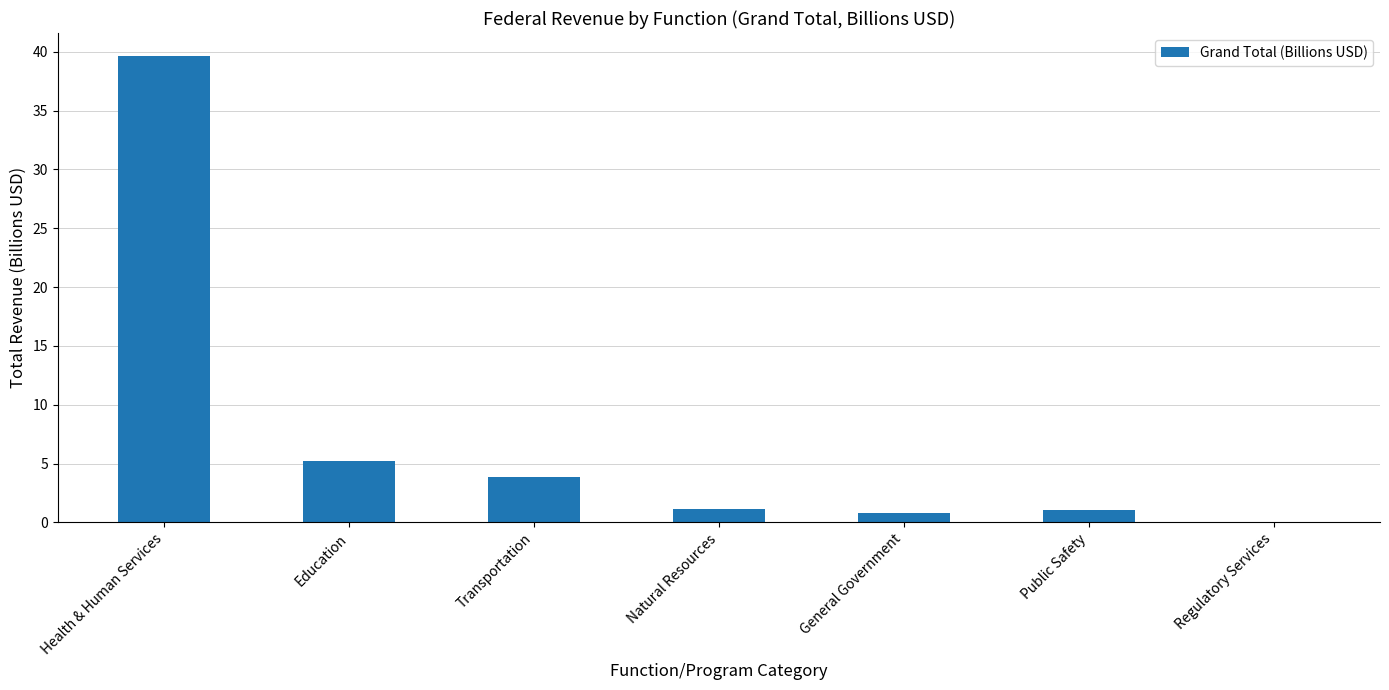

What is the sum of the values at Transportation and Health & Human Services?

43.5